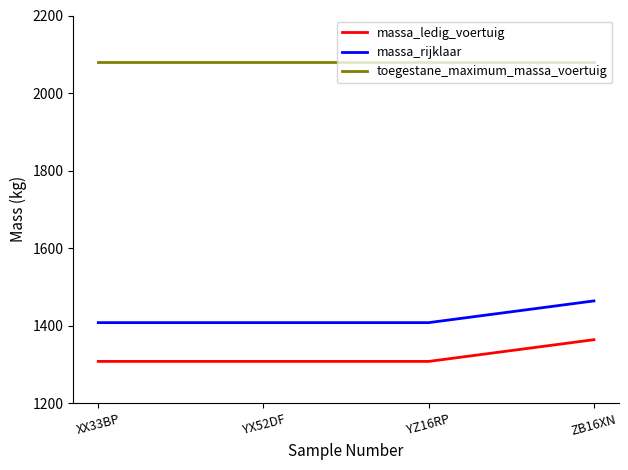

At which category is the sum across all series the highest?

ZB16XN